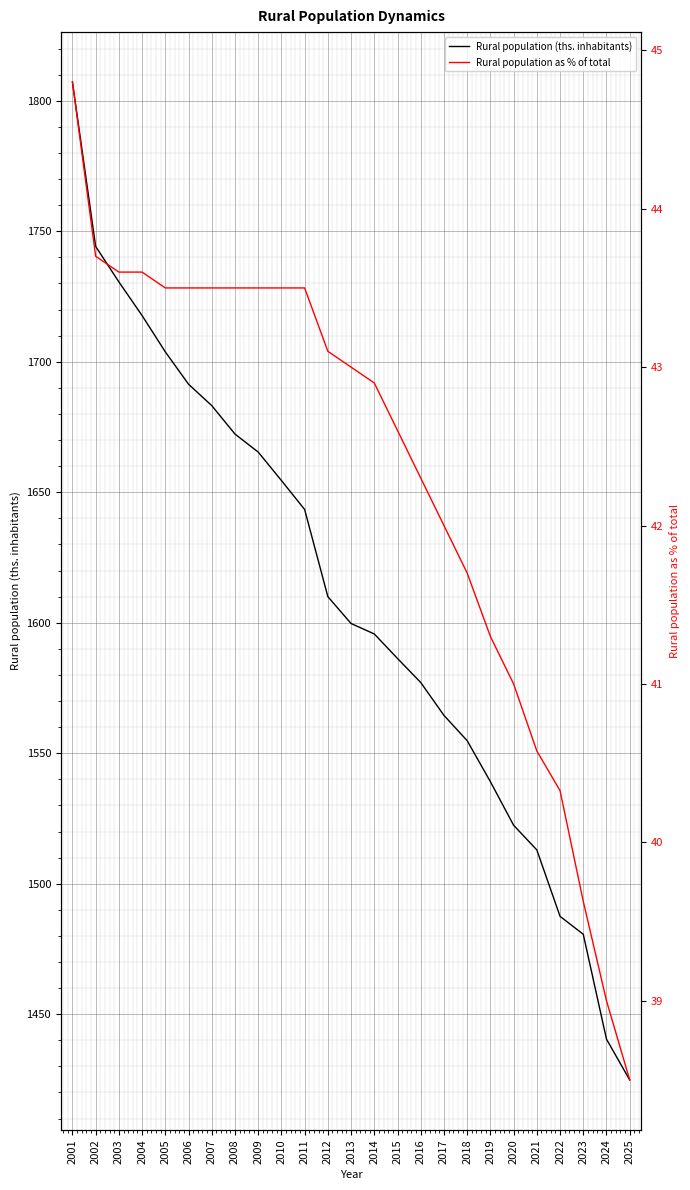

Rank the series by their average value, from lowest to highest.

Rural population as % of total, Rural population (ths. inhabitants)